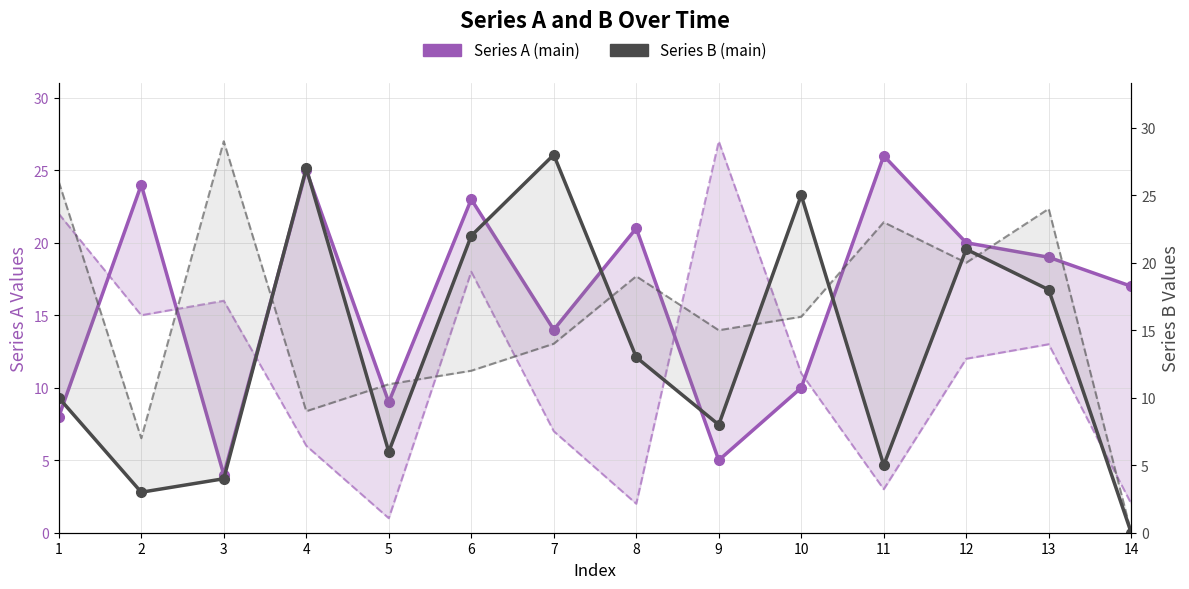

Is it true that Series A (main) equals 3 at 5?

False